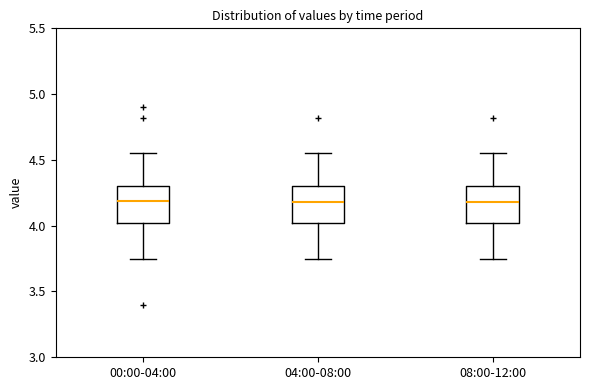

Where is the upper edge of the box for 08:00-12:00 on the y-axis? The values are not printed on the chart, so give them approximately, as read against the axis.

4.30